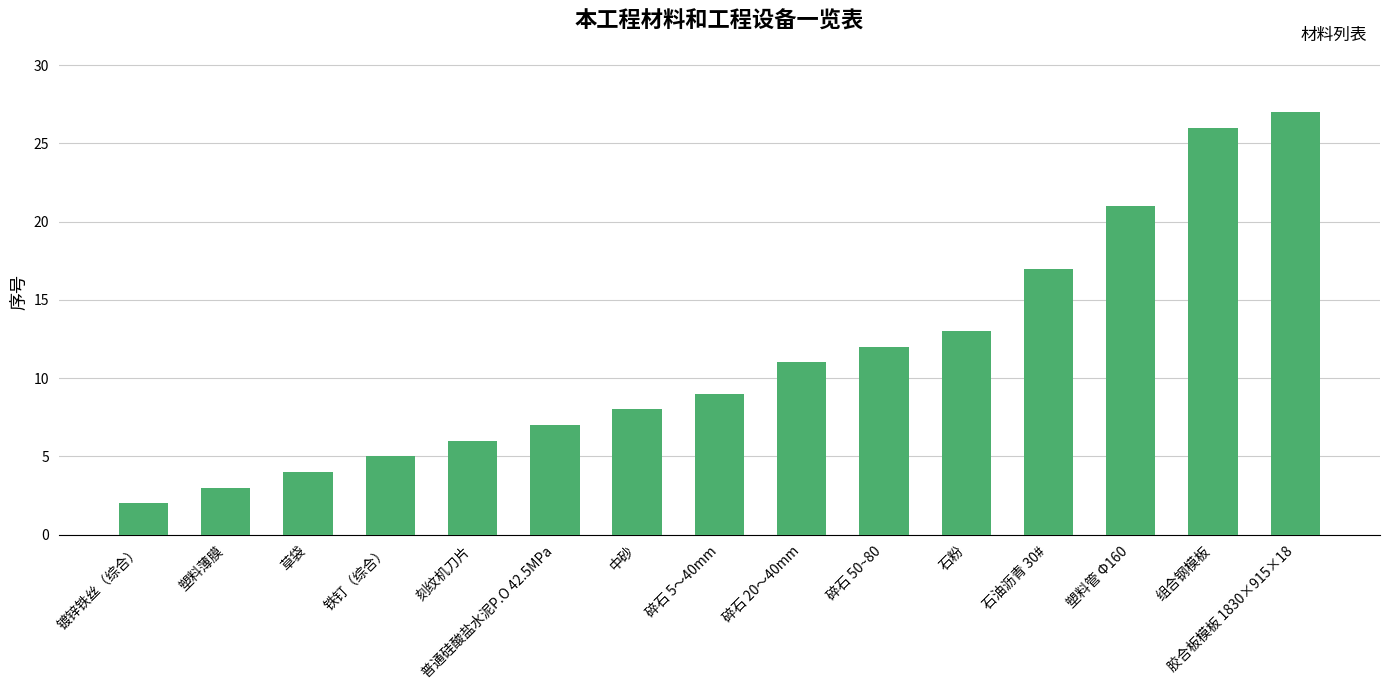

What is the average value?

11